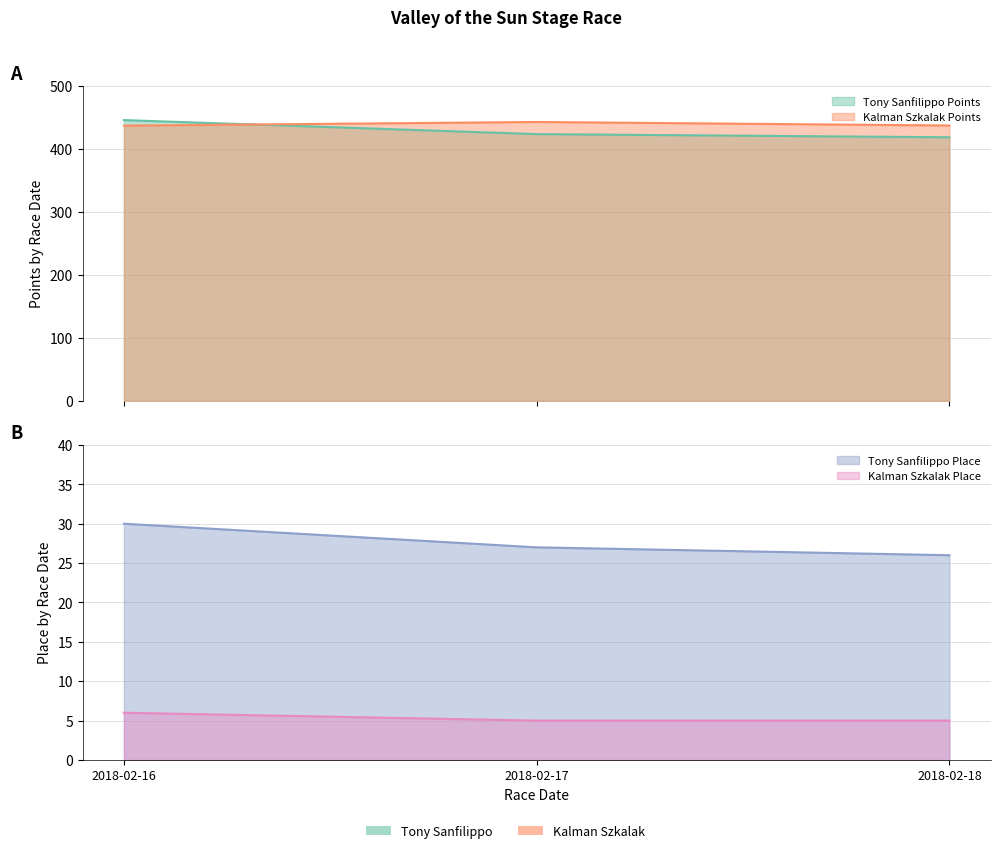

At how many categories does at least one series exceed 426?

3